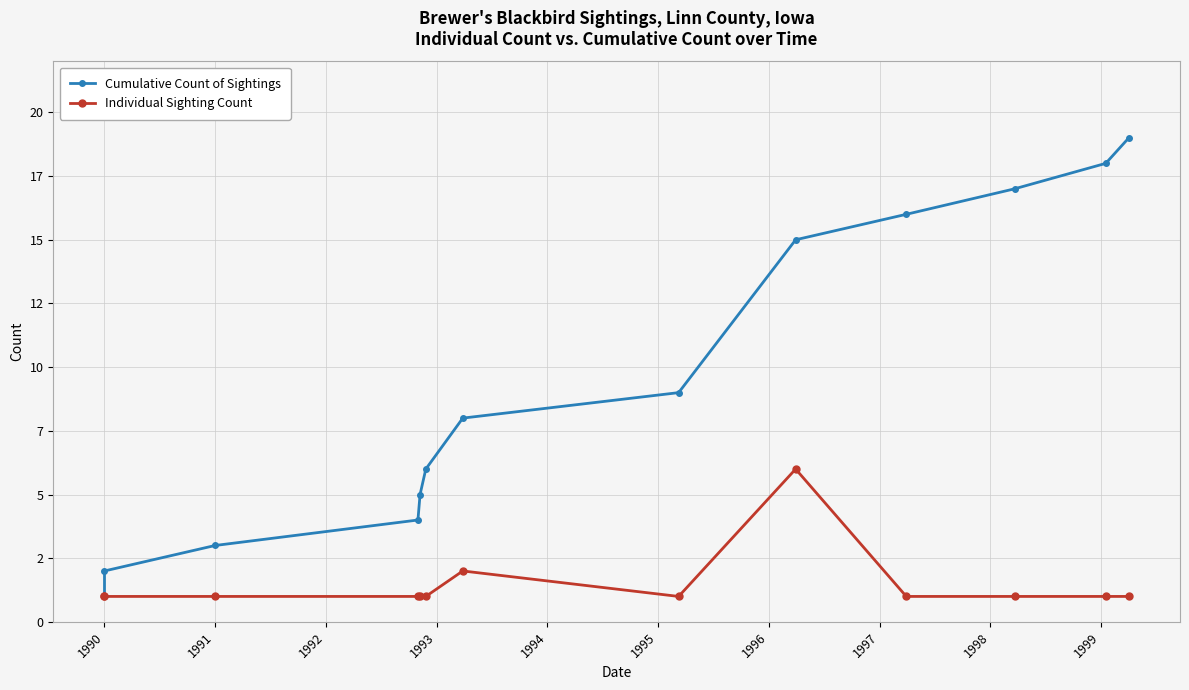

The Cumulative Count of Sightings series shows 23 at 1998. True or false?

False